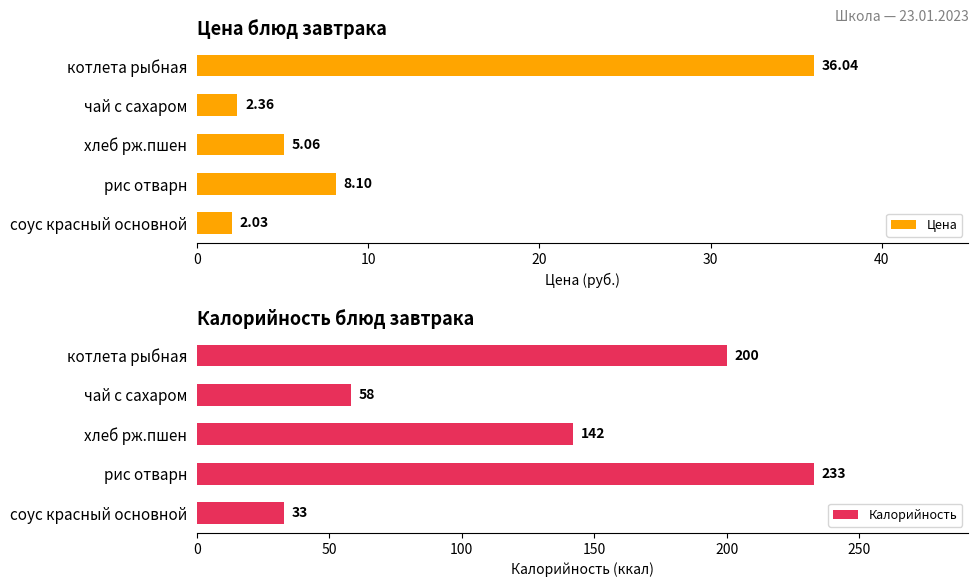

What is the difference between the maximum and second lowest values in the Калорийность series?

175